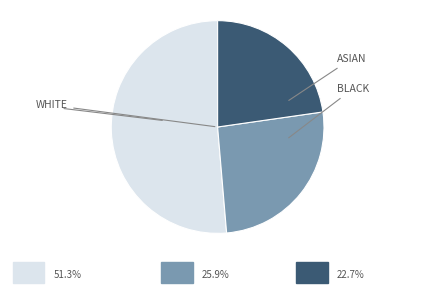

Does any single category account for the majority?

Yes